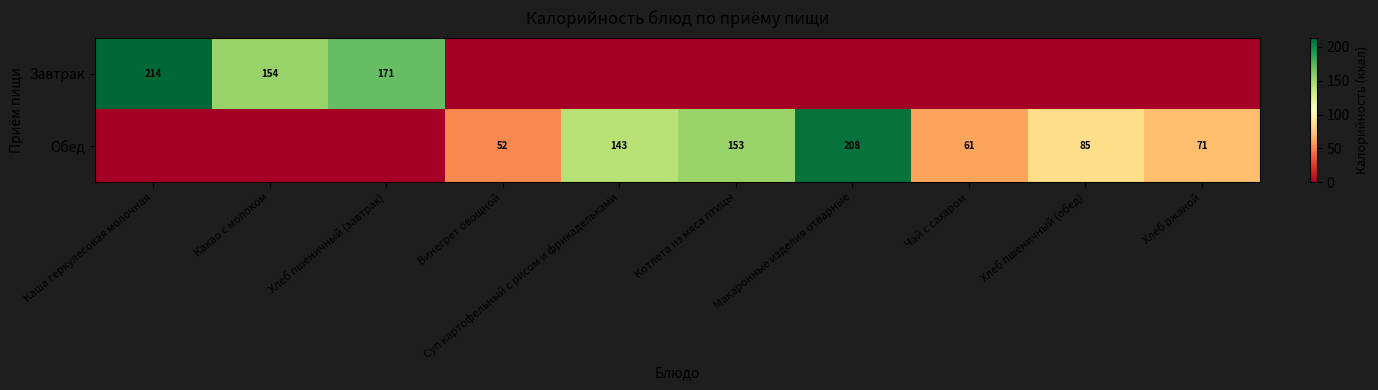

Is the value of Завтрак at Какао с молоком greater than the value of Обед at Винегрет овощной?

Yes